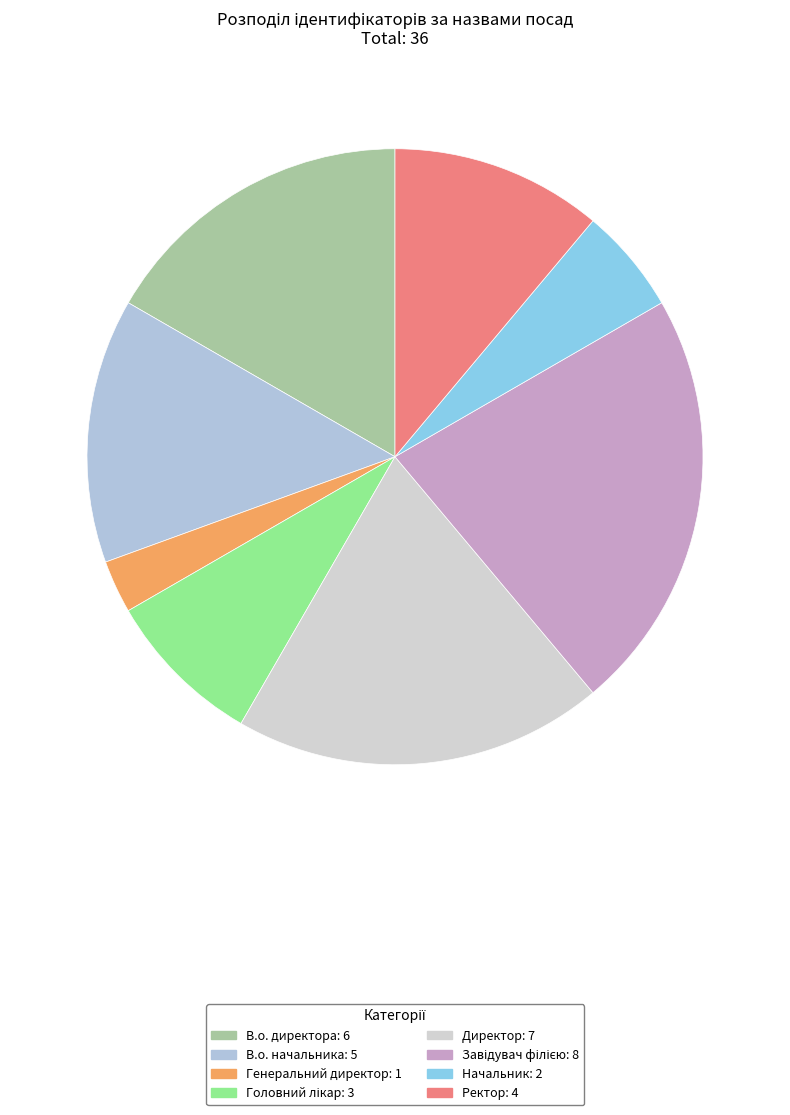

What is the largest slice in the pie chart?

Завідувач філією